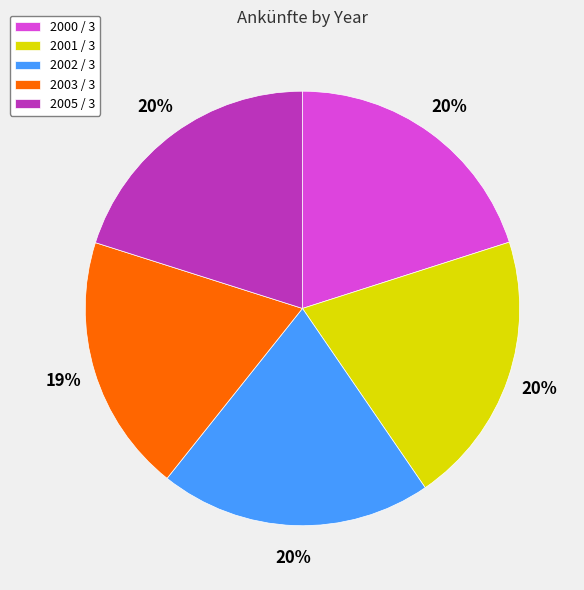

Which slice is the smallest?

2003 / 3